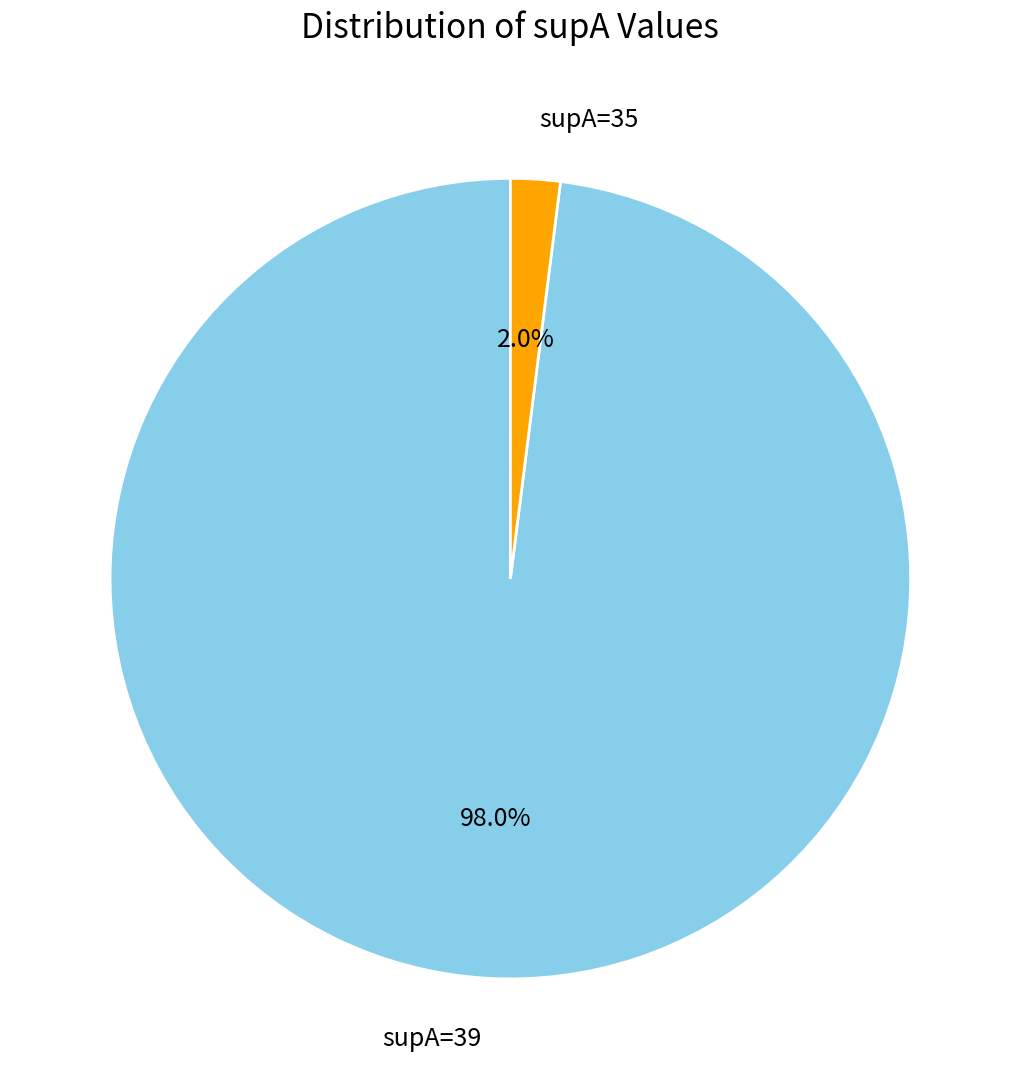

What percentage is the supA=35 slice, to the nearest percent?

2%